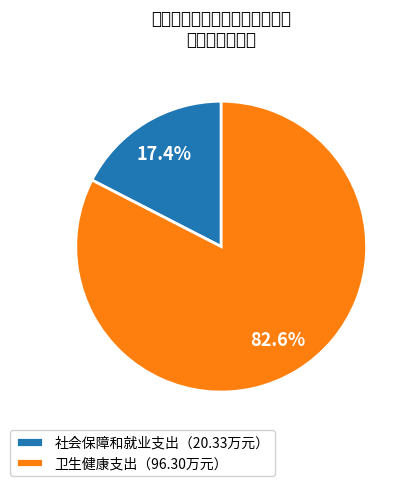

What is the majority slice?

卫生健康支出（96.30万元）